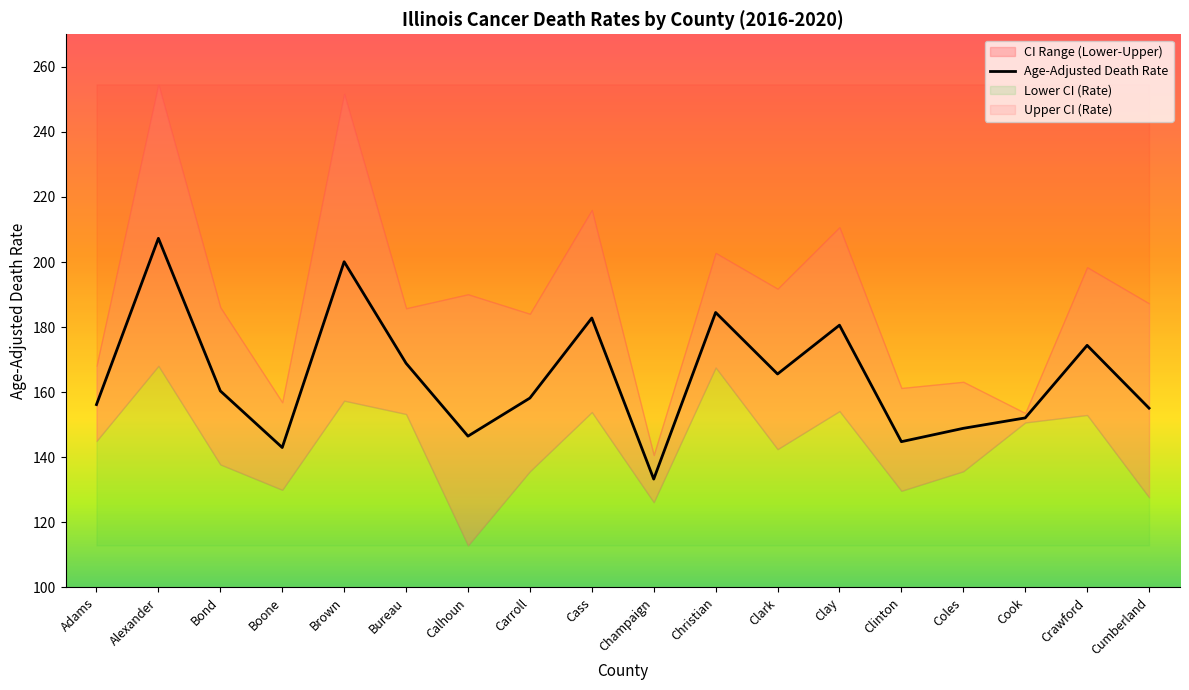

True or false: the data shows 278.9 at Clay.

False